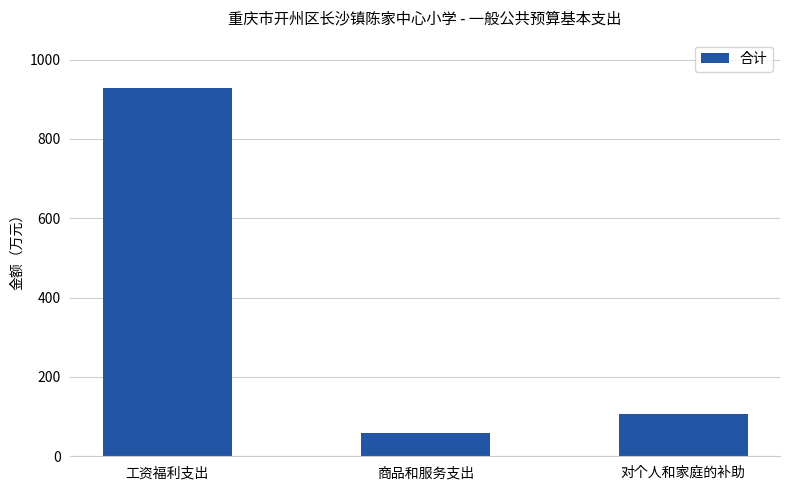

What is the difference between the maximum and minimum values?

870.2